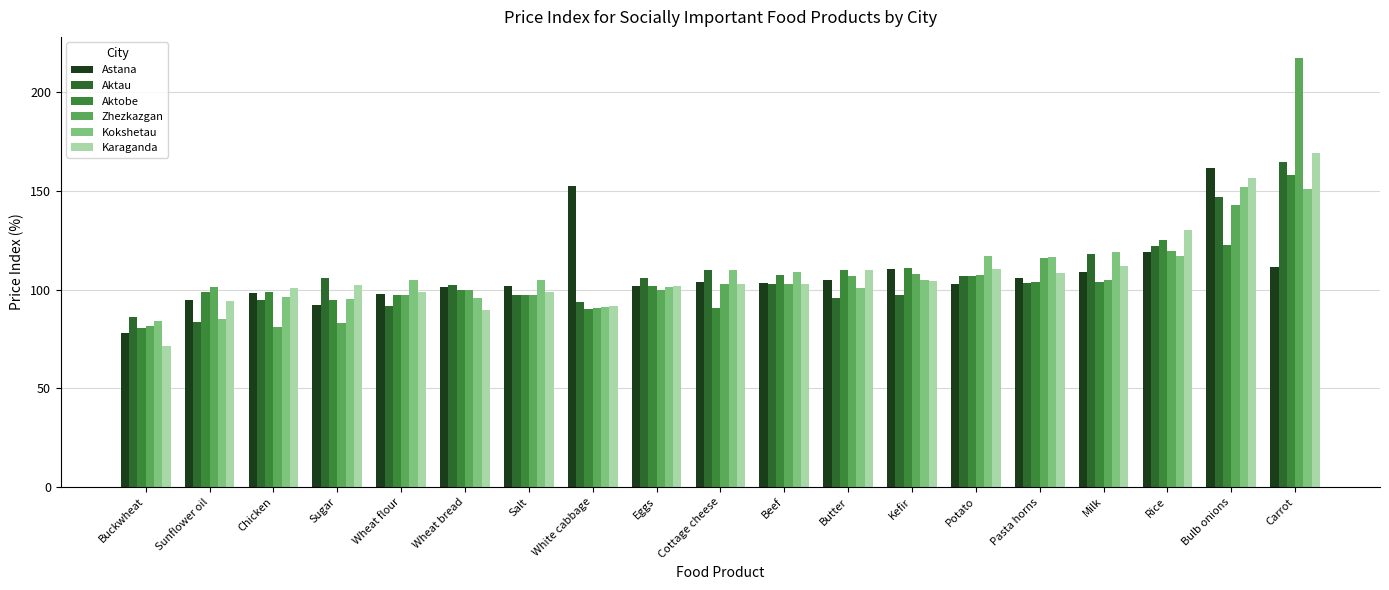

Which series has the widest spread of values?

Zhezkazgan